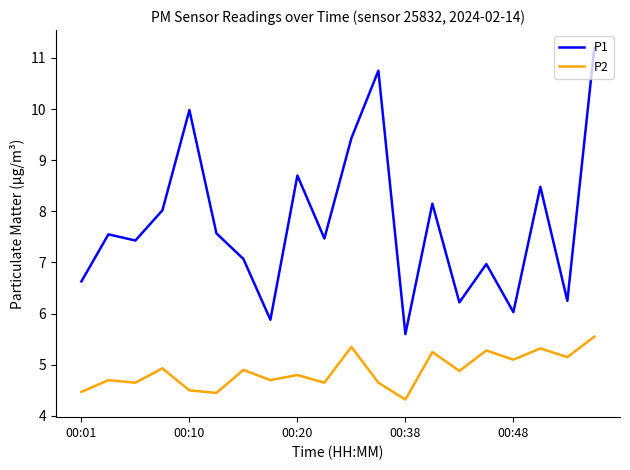

Which series has the widest spread of values?

P1